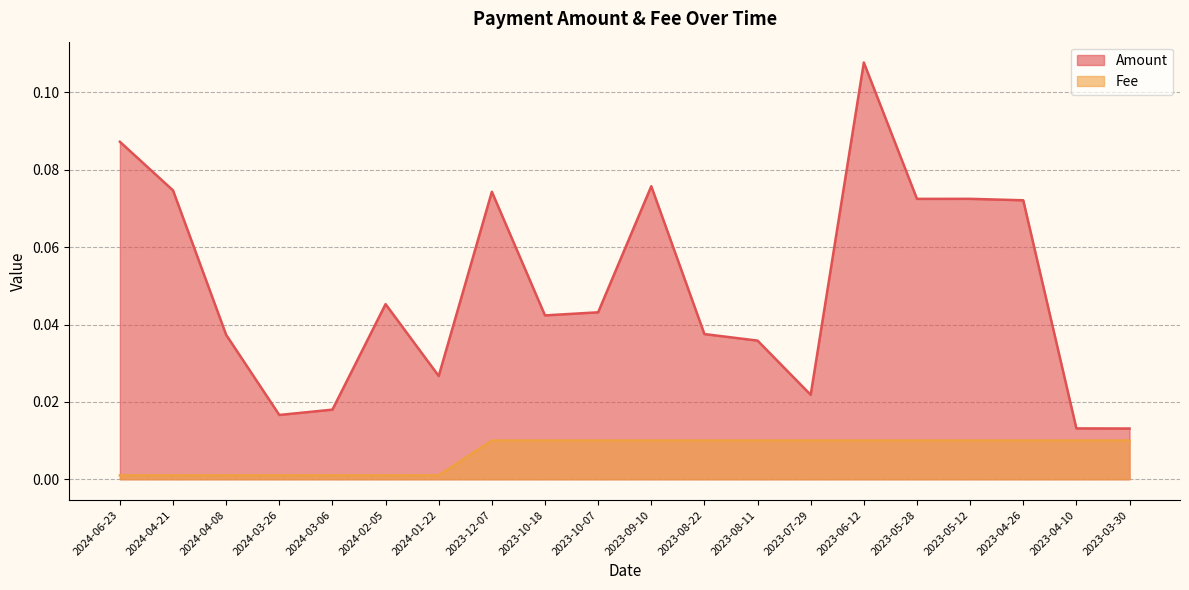

In Amount, how many points are lower than both neighbors (excluding endpoints)?

5